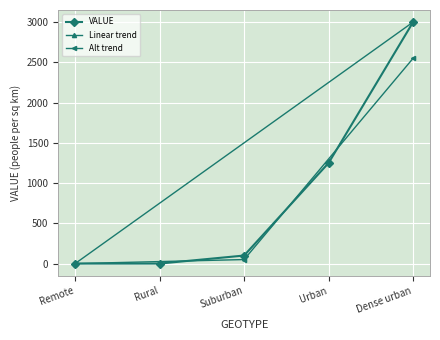

What is the label of the 4th point from the left?

Urban